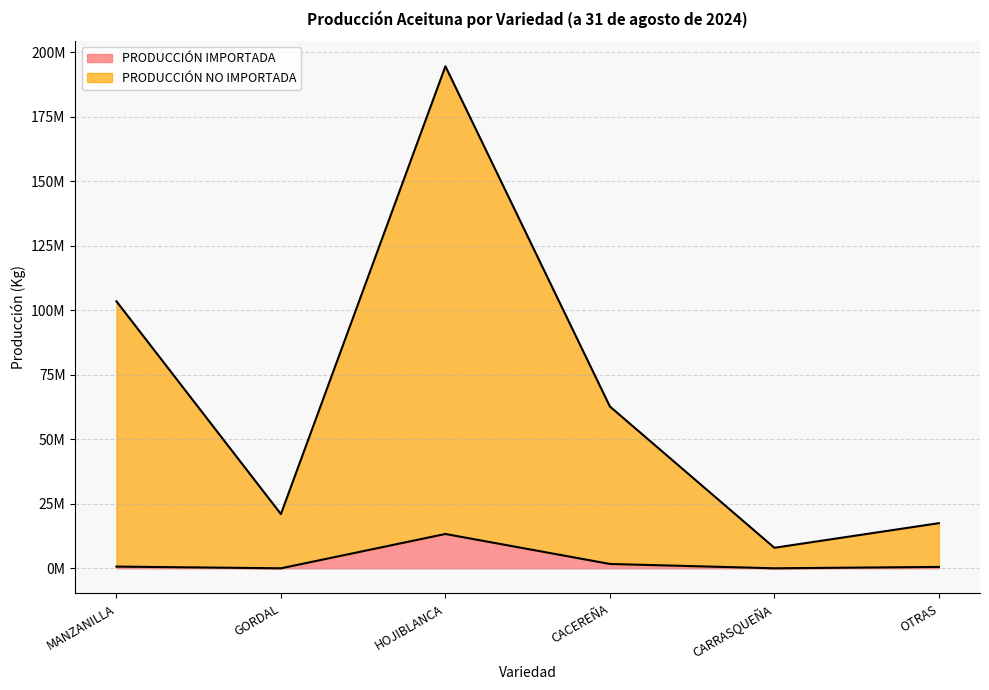

Which series has the largest total across all categories?

PRODUCCIÓN NO IMPORTADA